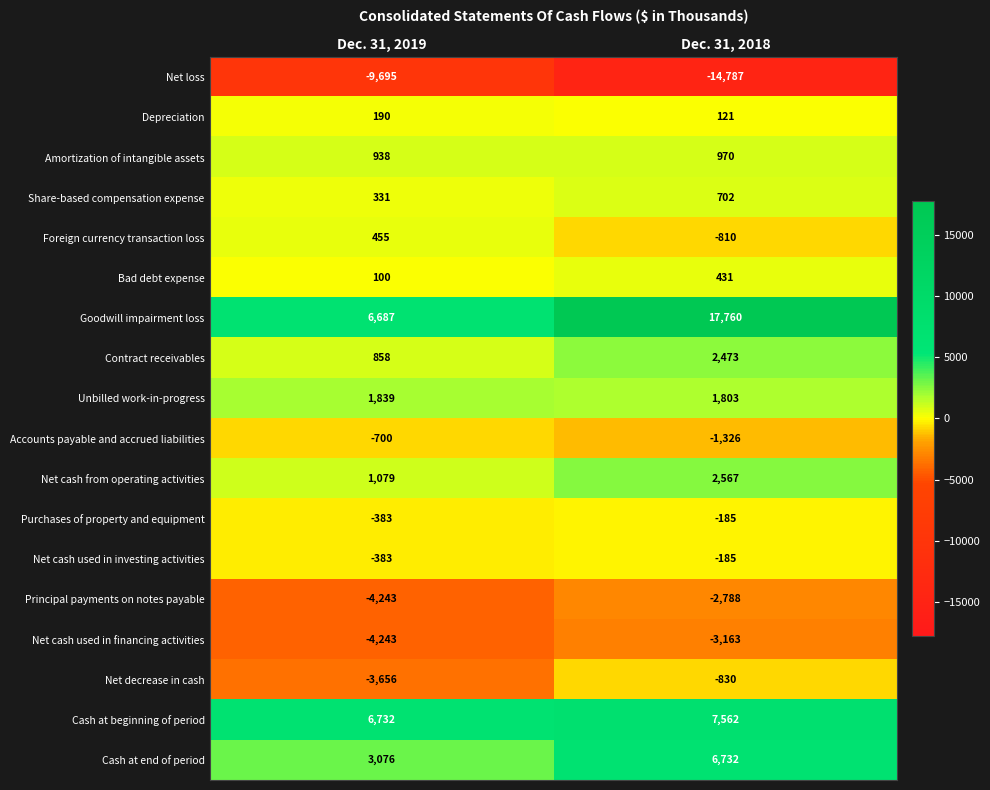

Which series has the largest range (max minus min)?

Goodwill impairment loss